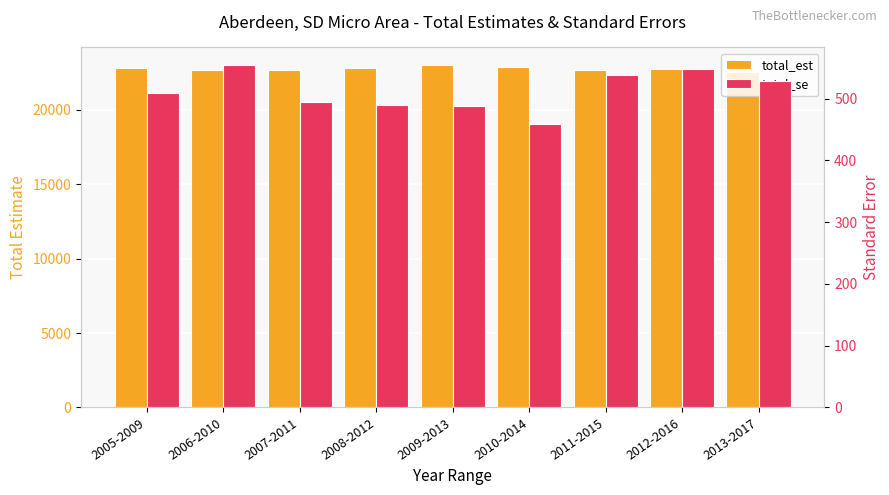

At how many categories does at least one series exceed 22600?

8